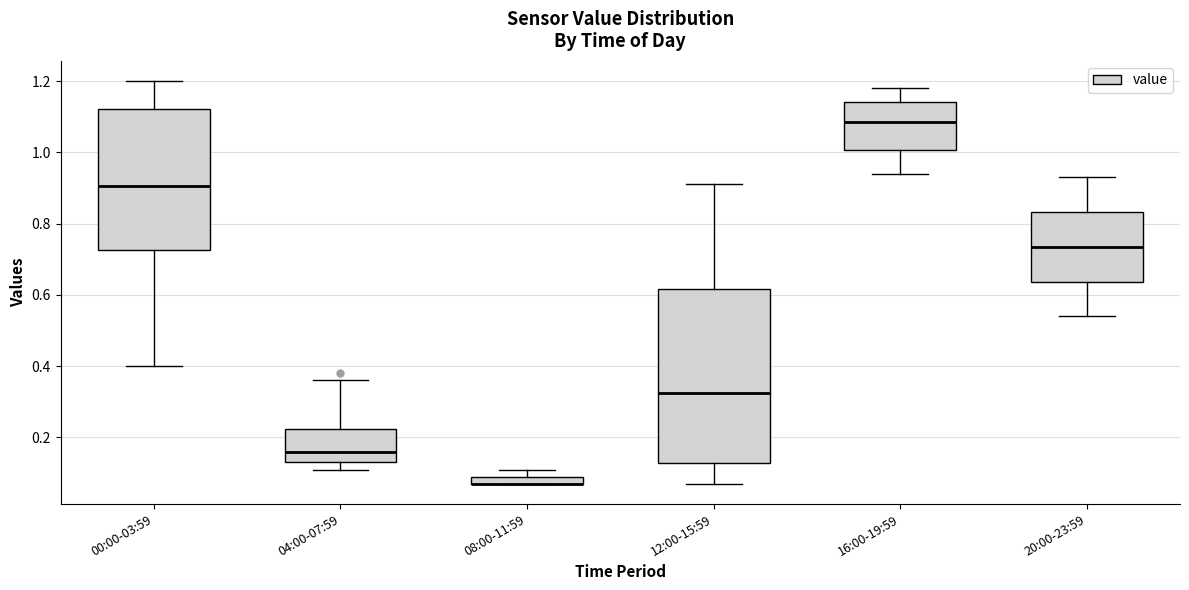

Comparing the boxes themselves (not the whiskers), which one is the tallest?

12:00-15:59